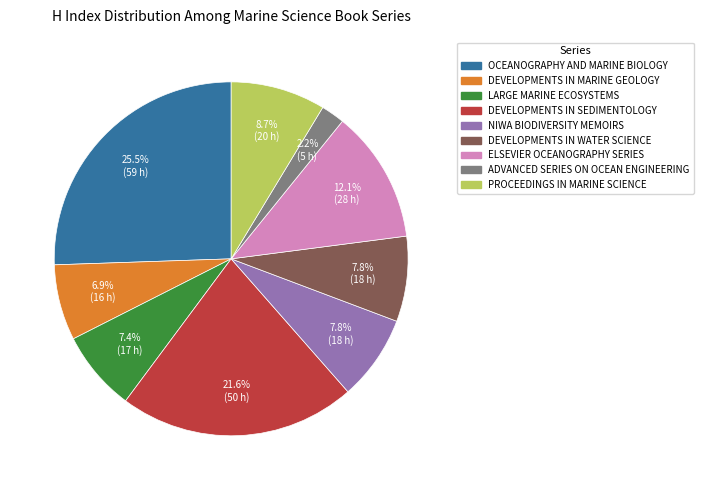

Is there any slice that represents more than half of the pie?

No